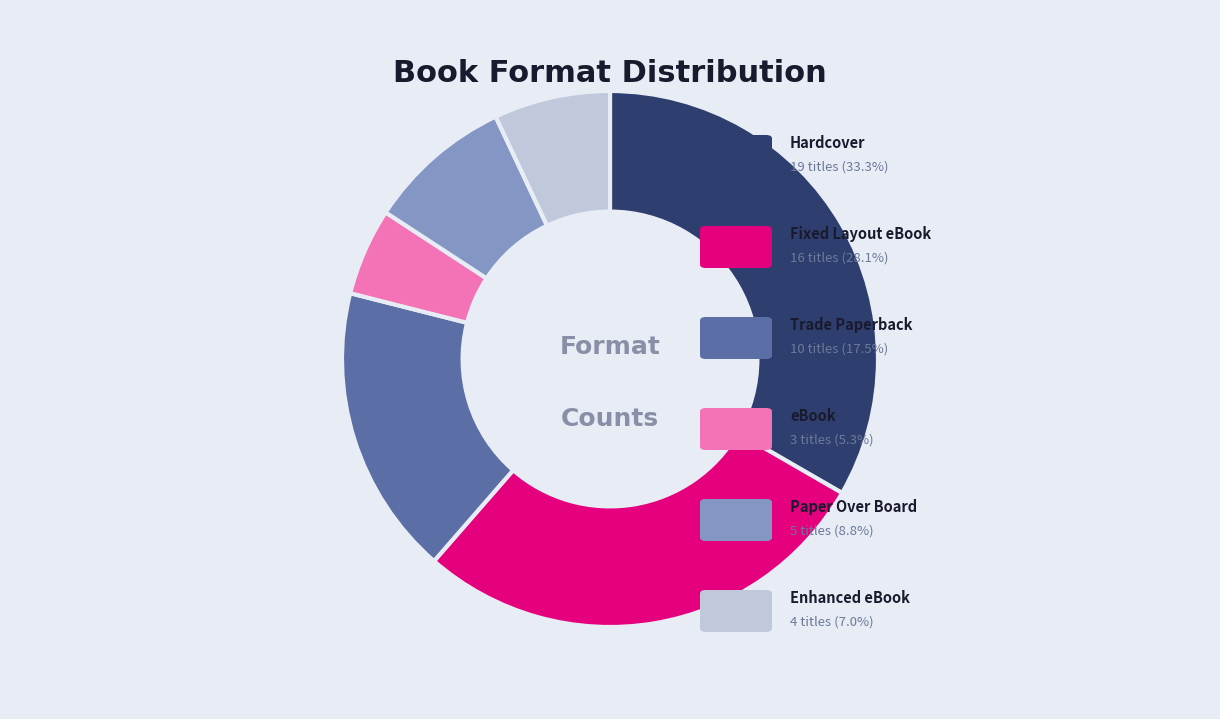

Is there any slice that represents more than half of the pie?

No